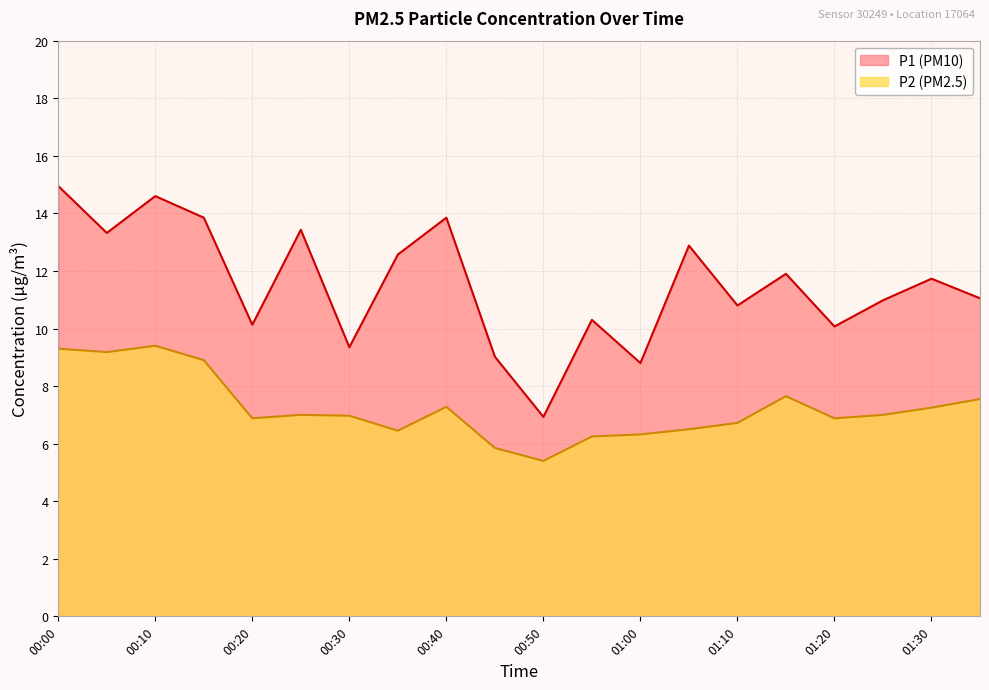

In P1, how many points are lower than both neighbors (excluding endpoints)?

7